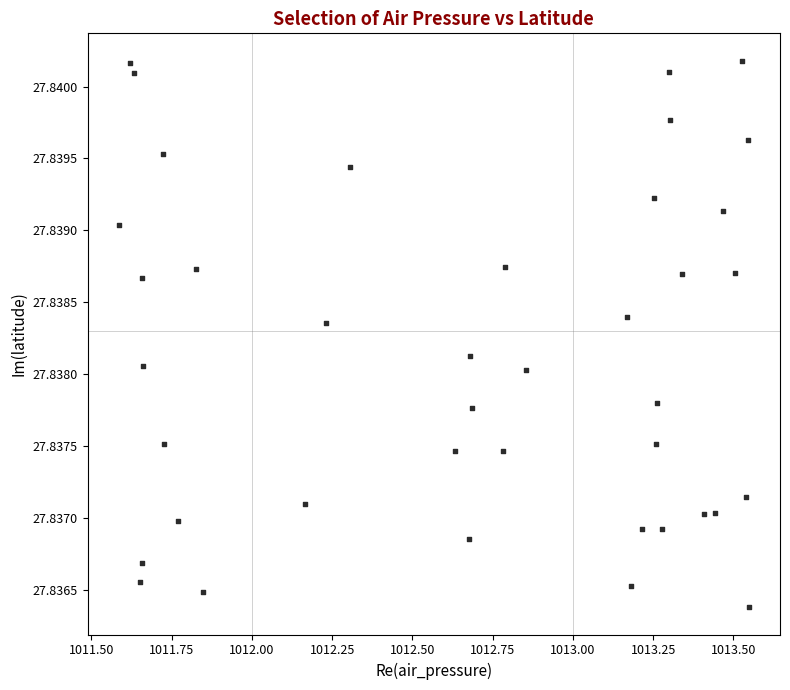

What is the range of X values (max minus min)?

2.0